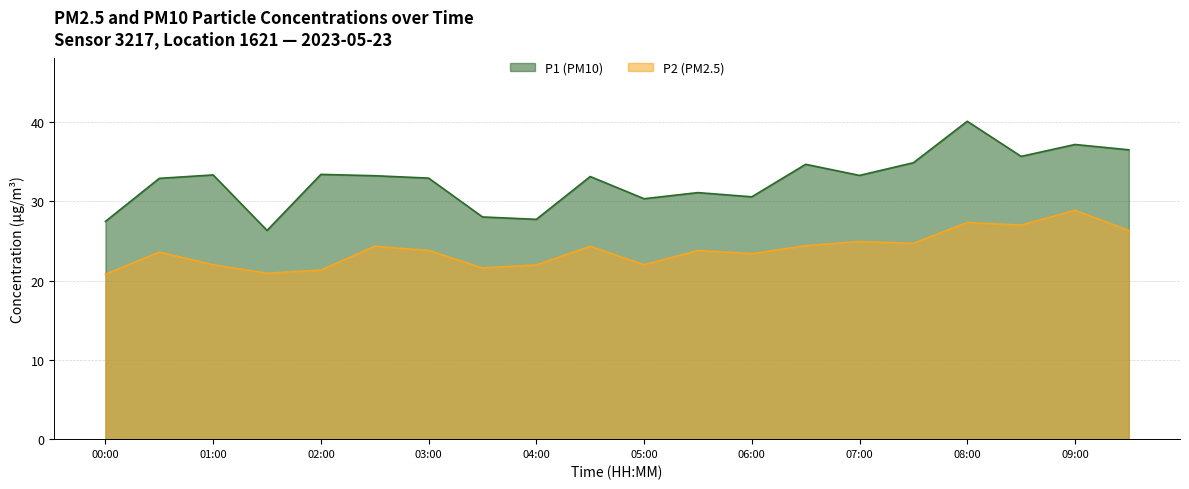

Rank the categories by P1 value from highest to lowest.

08:00, 09:00, 09:30, 08:30, 07:30, 06:30, 02:00, 01:00, 07:00, 02:30, 04:30, 03:00, 00:30, 05:30, 06:00, 05:00, 03:30, 04:00, 00:00, 01:30